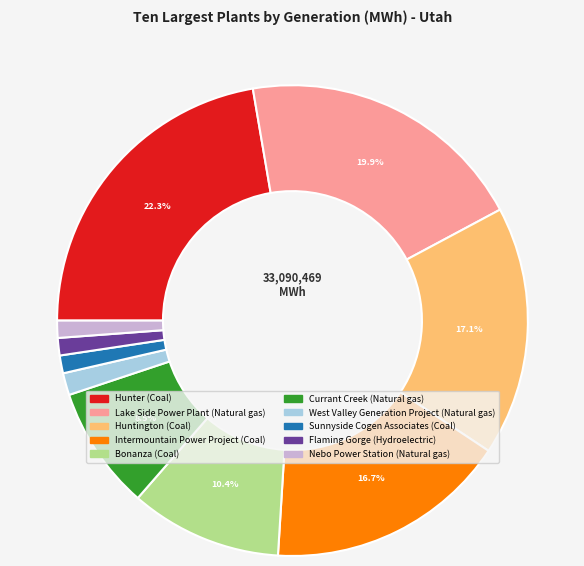

What percentage is the Intermountain Power Project slice, to the nearest percent?

17%